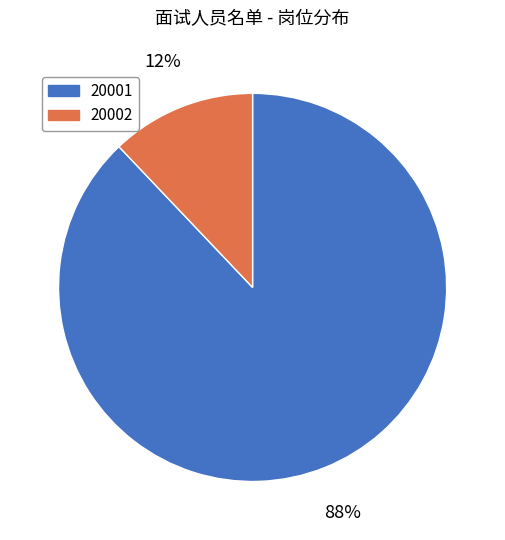

Is there a majority slice in this chart?

Yes